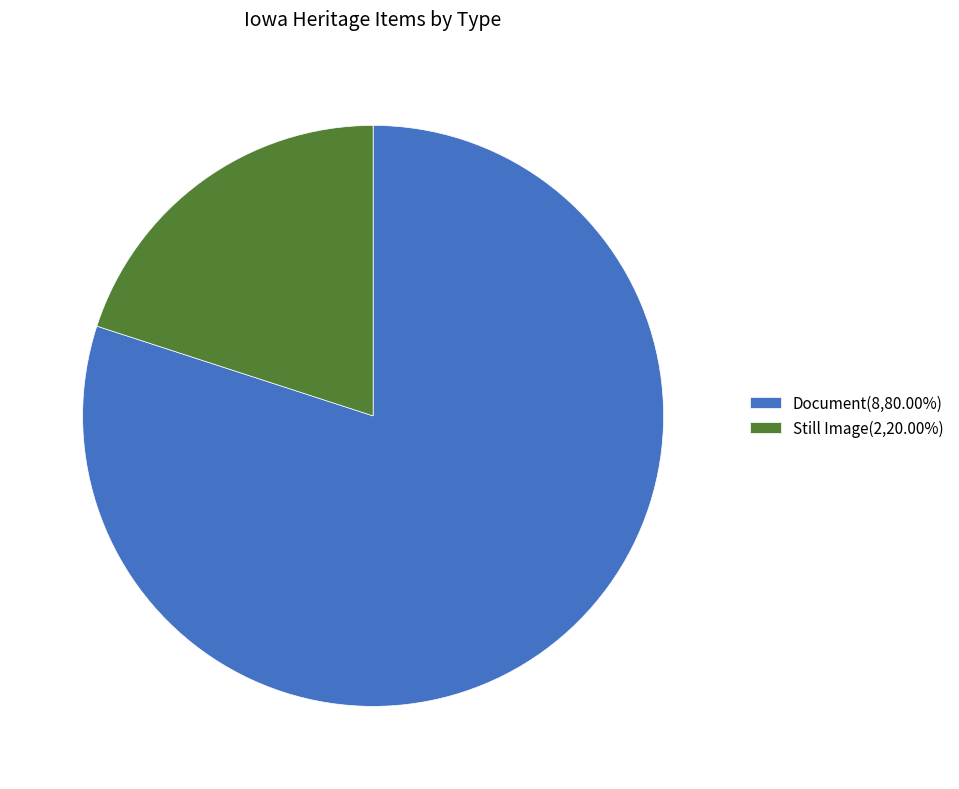

Approximately how many times larger is the value at Document(8,80.00%) compared to Still Image(2,20.00%)?

4.0